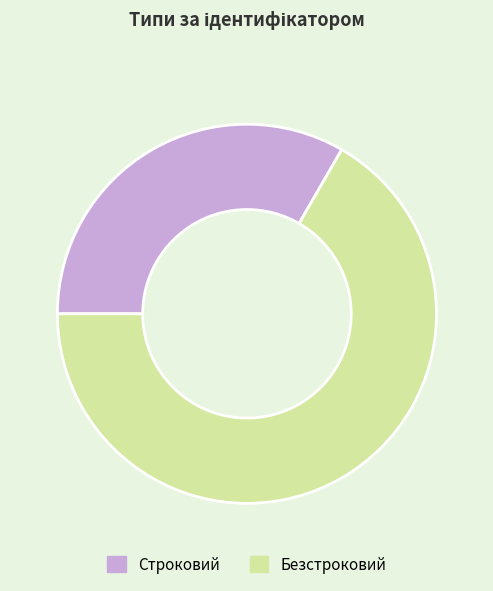

The Строковий slice represents 47% of the pie. True or false?

False